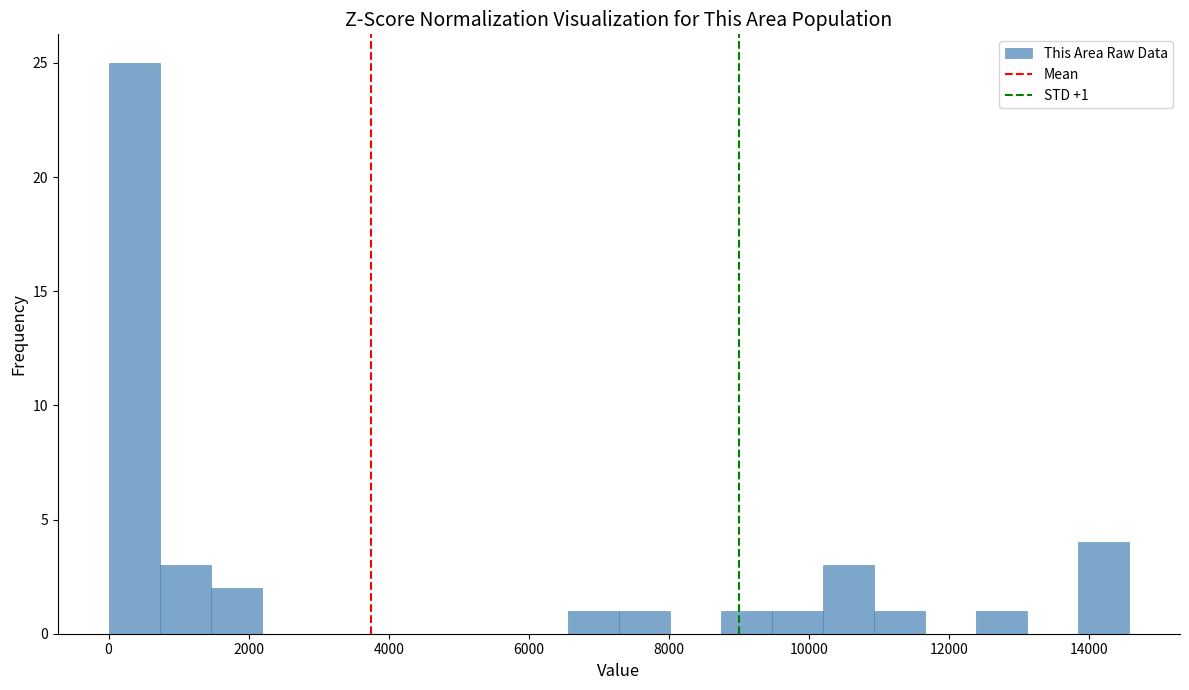

Around what value on the x-axis is the tallest bar? Give the approximate position of its centre, as read against the axis.

400